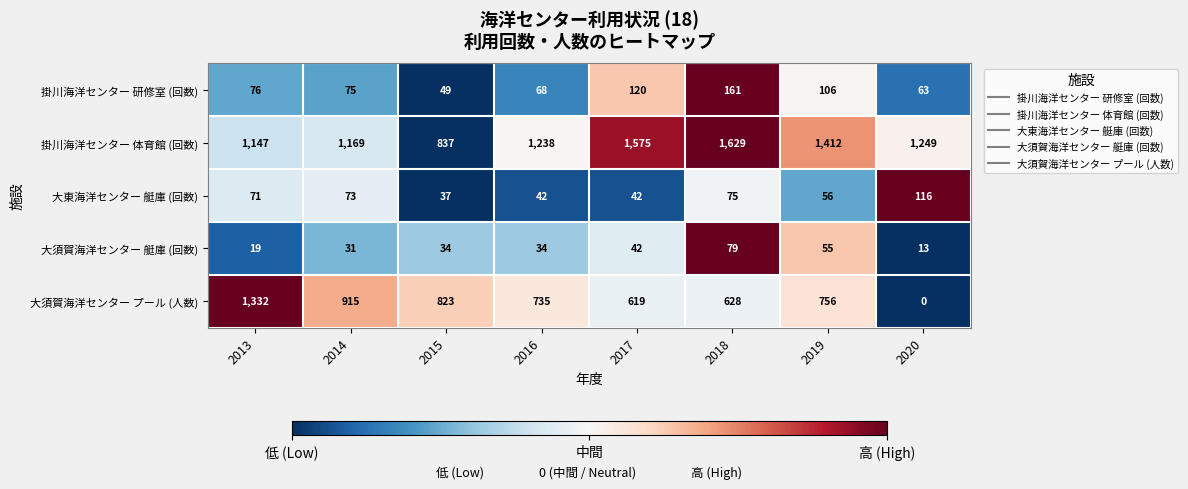

What is the total value across all series at 2013?

2645